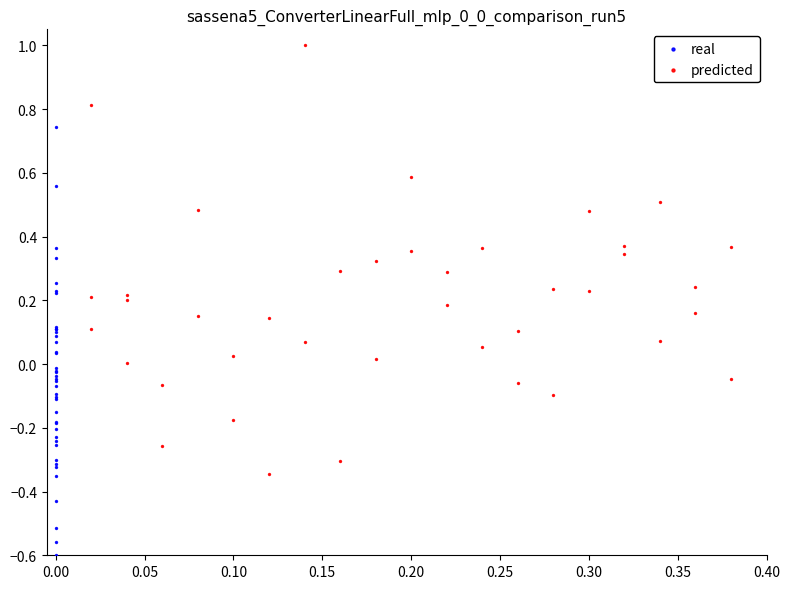

Which series contains the lowest Y value?

real